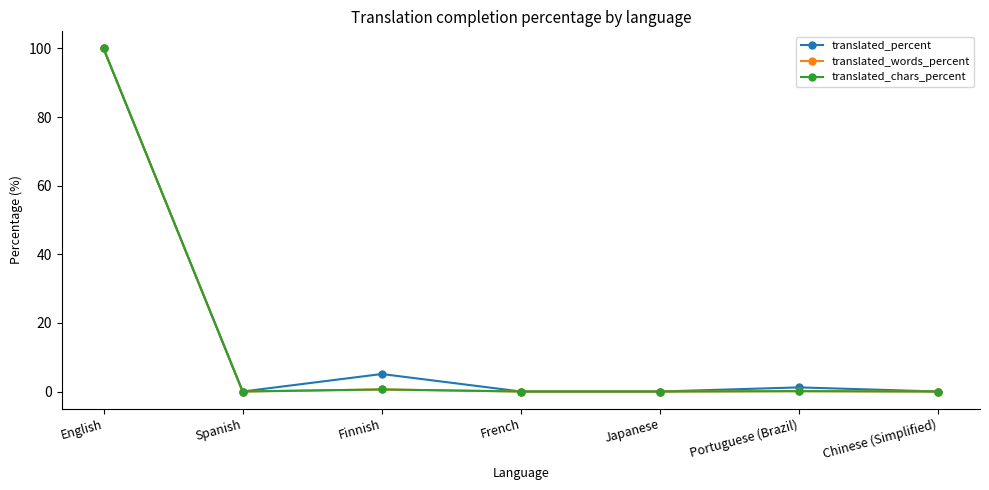

Does the chart have visible grid lines?

No